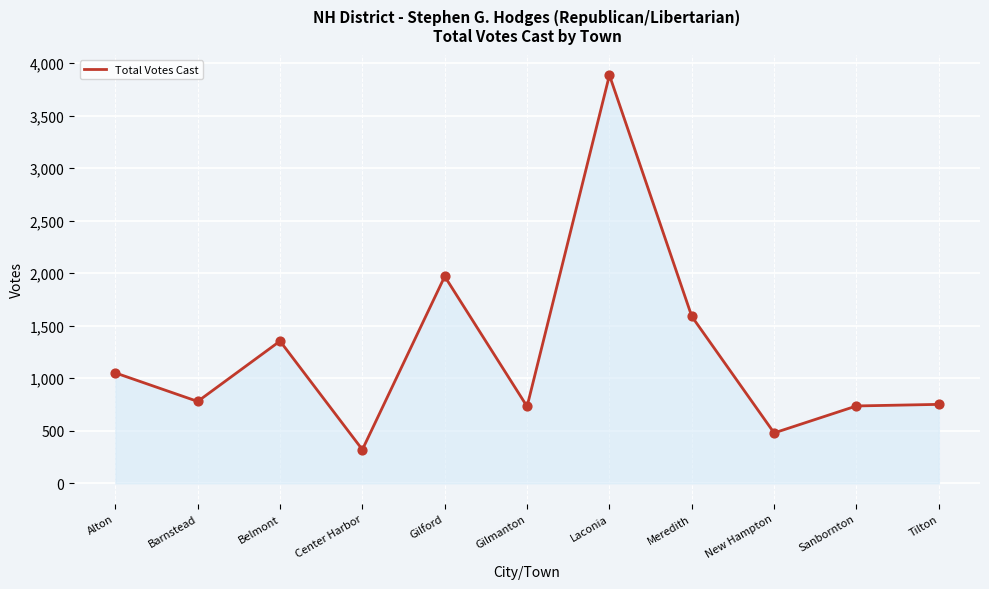

What is the ratio of the value at Gilford to the value at Belmont?

1.5